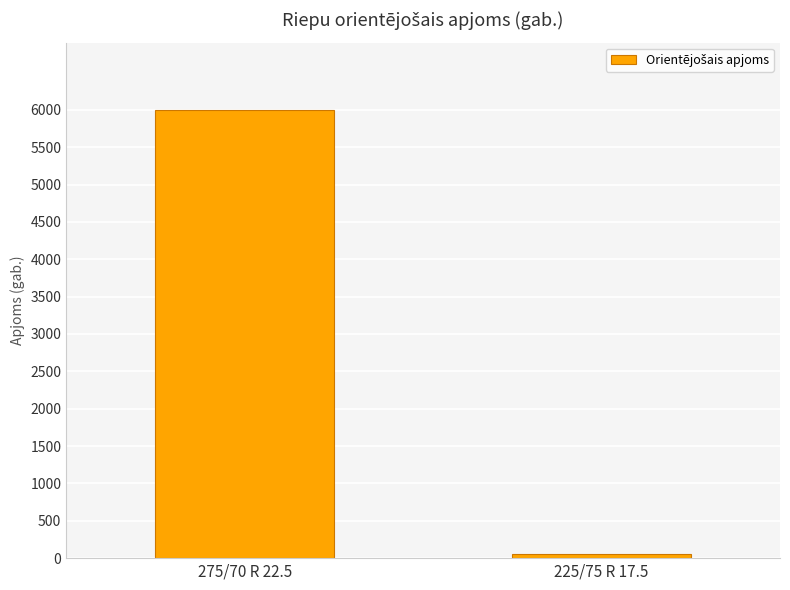

How many data points are less than 6000?

1